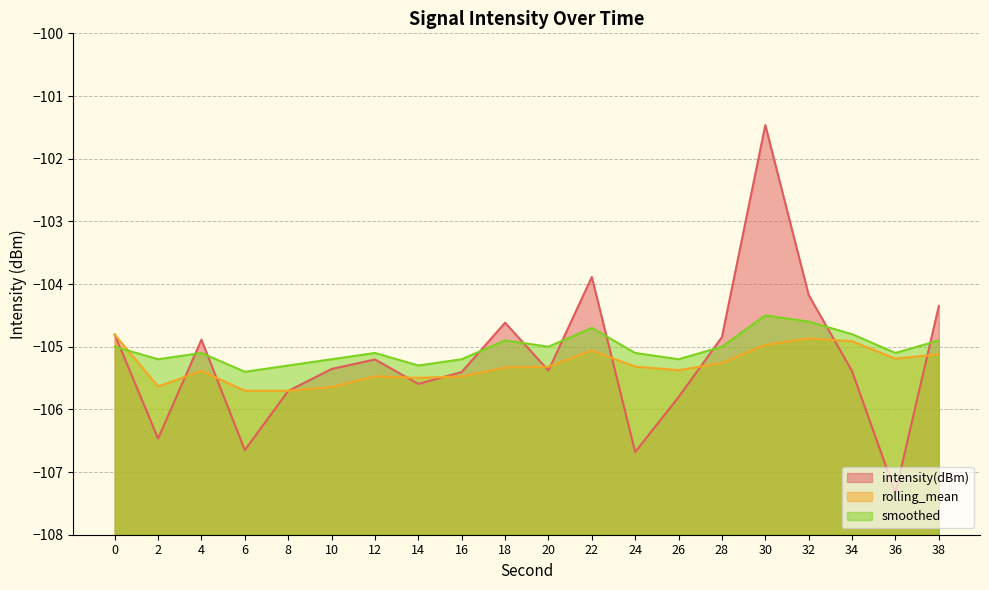

At which label does intensity(dBm) reach its minimum?

36